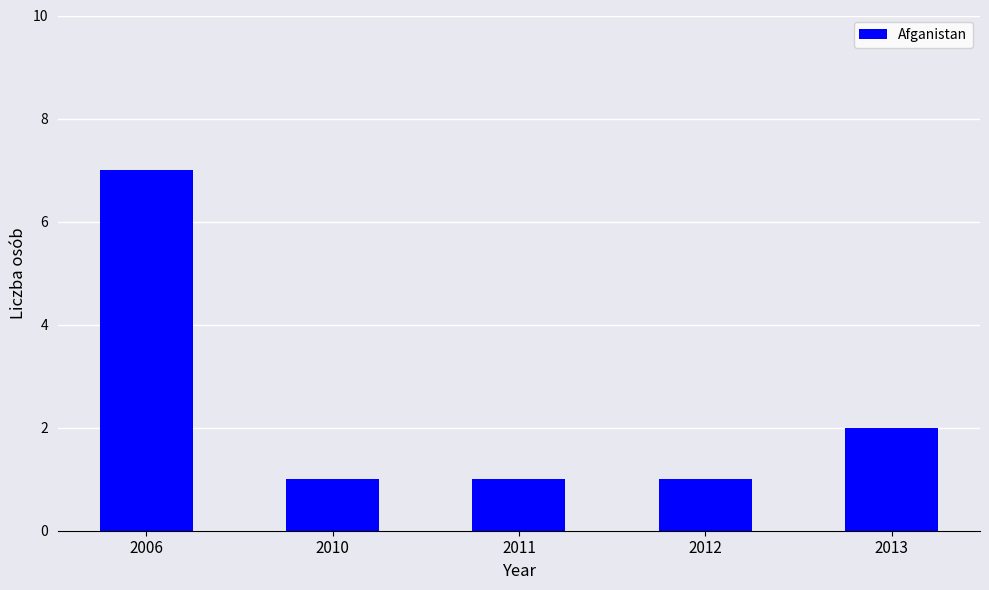

Which label corresponds to the largest value in the chart?

2006